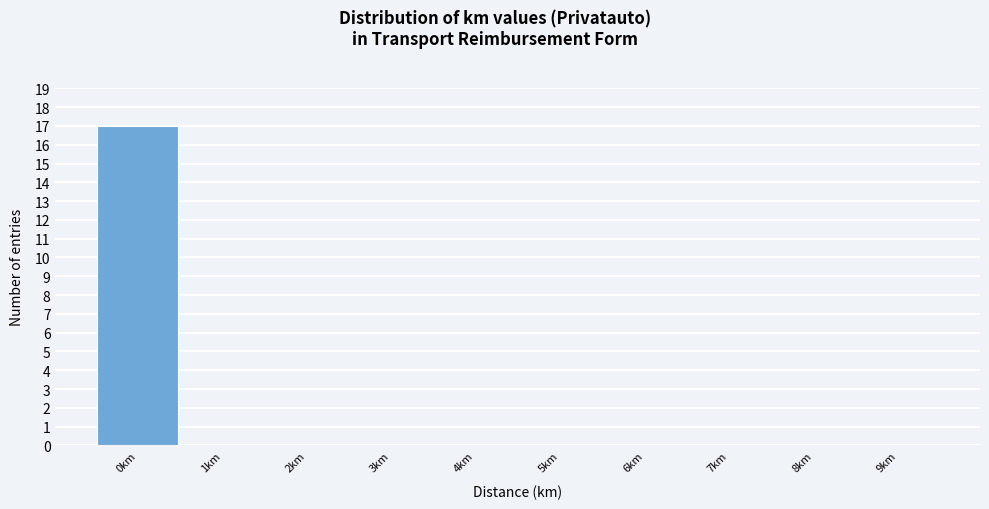

Reading left to right, list every bar in this chart as the range it spans on the x-axis followed by its height. The values are not printed on the chart, so give them approximately, as read against the axis.

-0.5 to 0.5: 17
0.5 to 1.5: 0
1.5 to 2.5: 0
2.5 to 3.5: 0
3.5 to 4.5: 0
4.5 to 5.5: 0
5.5 to 6.5: 0
6.5 to 7.5: 0
7.5 to 8.5: 0
8.5 to 9.5: 0